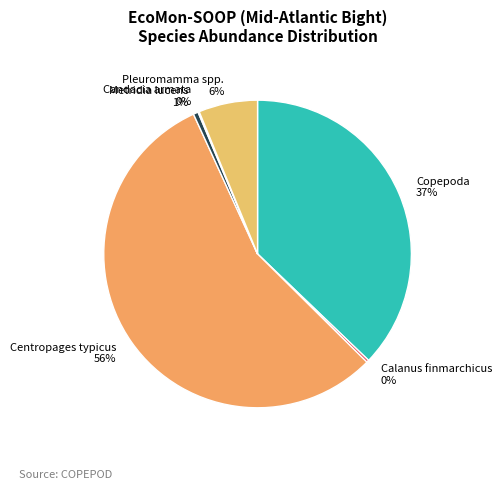

Which slice is the largest?

Centropages typicus